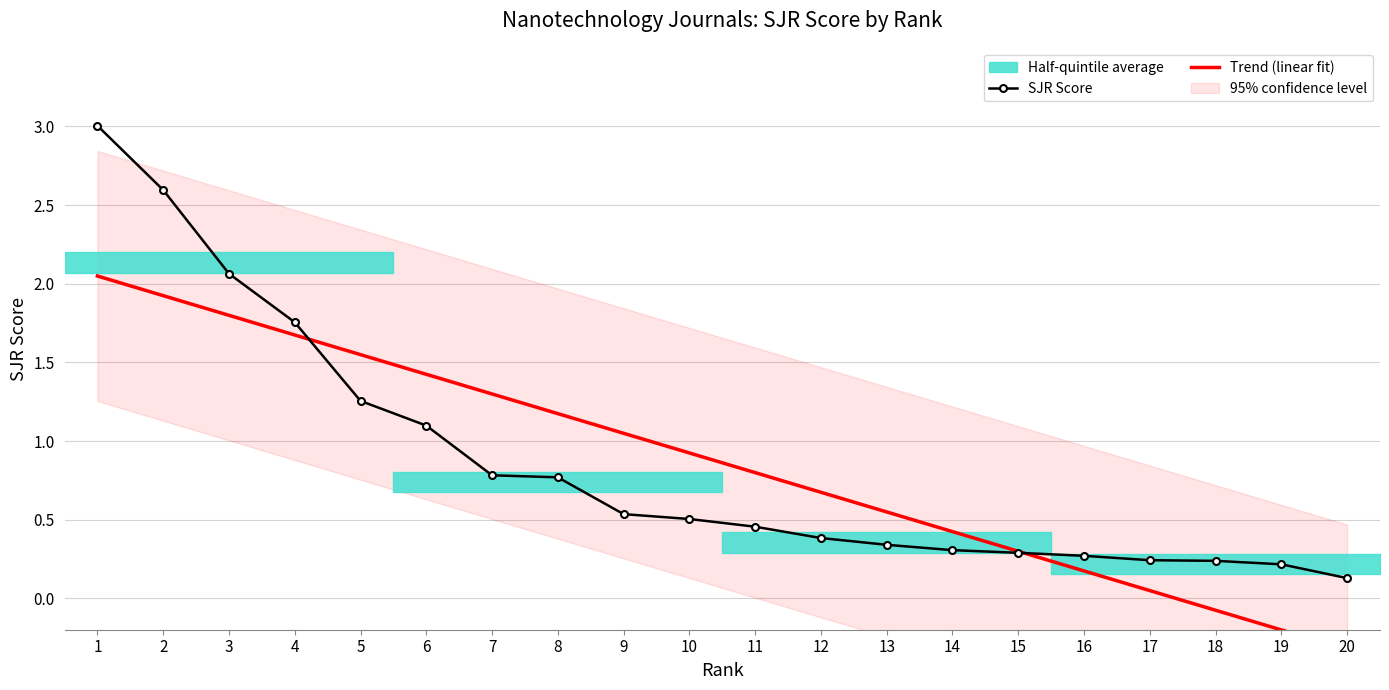

Which category has the highest value in the Trend (linear fit) series?

1